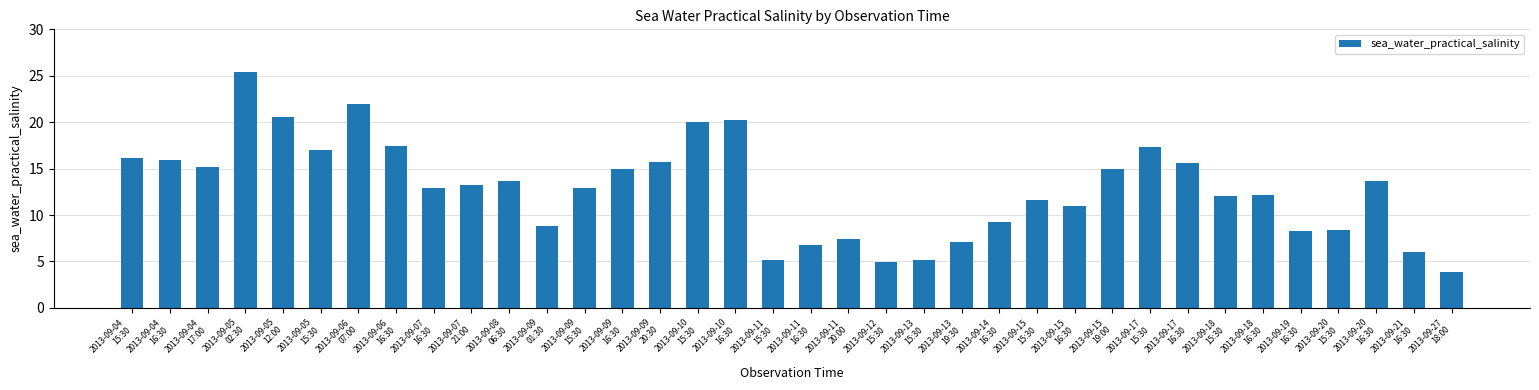

What is the label of the 11th bar from the left?

2013-09-08
06:30